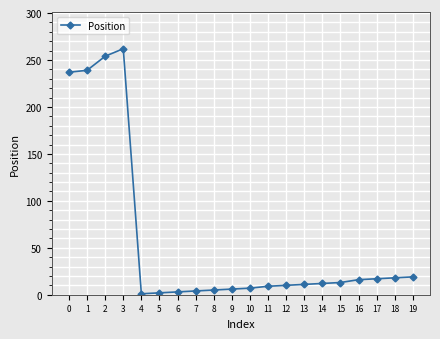

Where is the first local maximum?

3